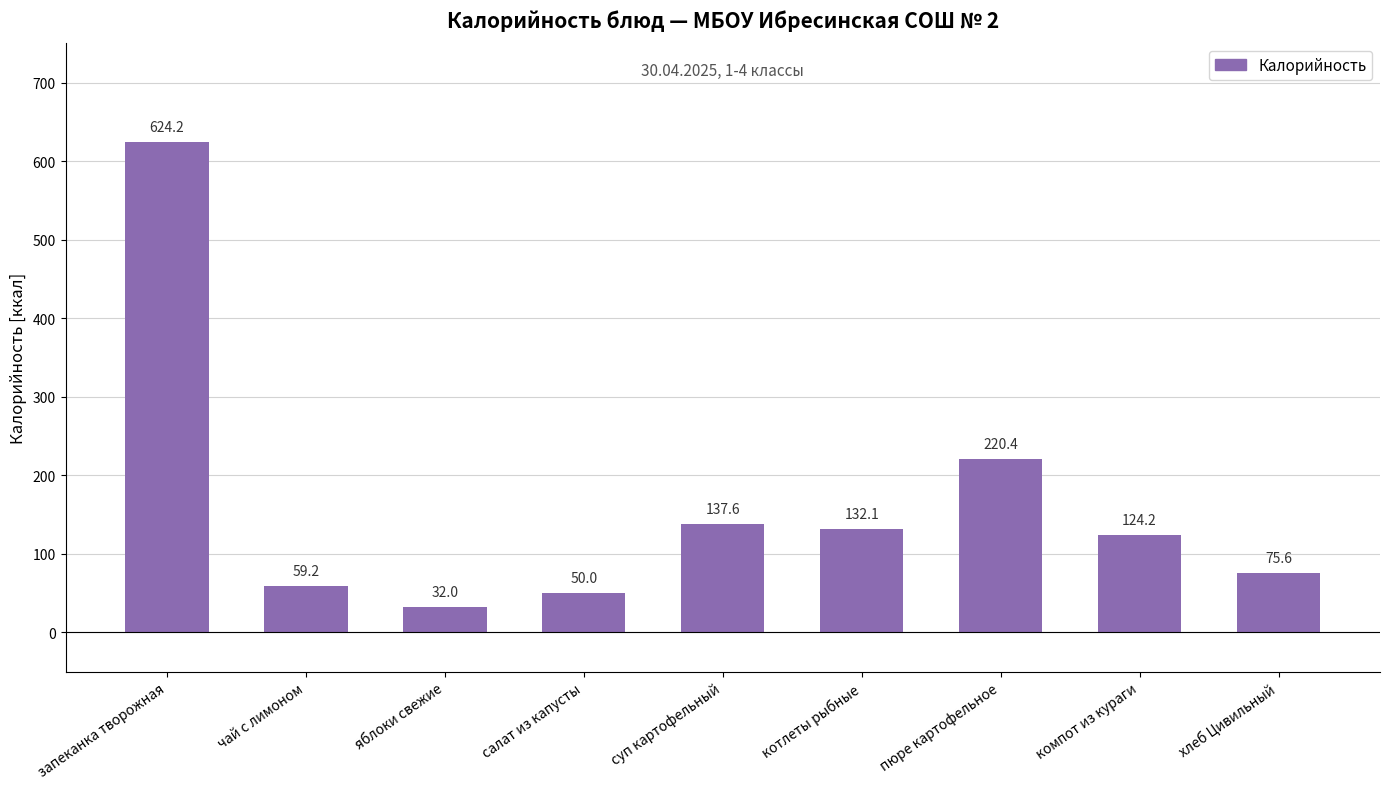

What is the change in value from пюре картофельное to хлеб Цивильный?

-144.8